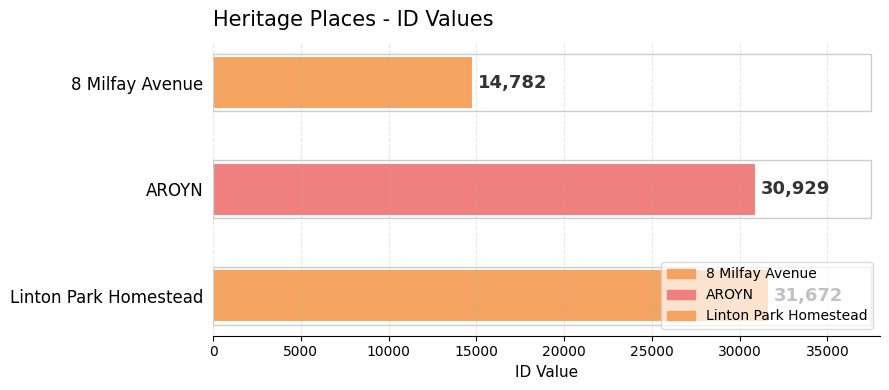

The value at Linton Park Homestead is 13318. True or false?

False